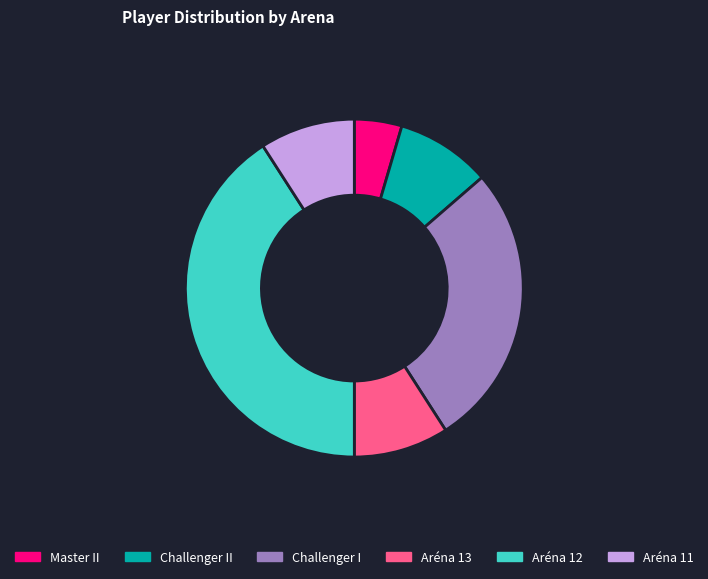

Does Aréna 12 account for over 50% of the chart?

No